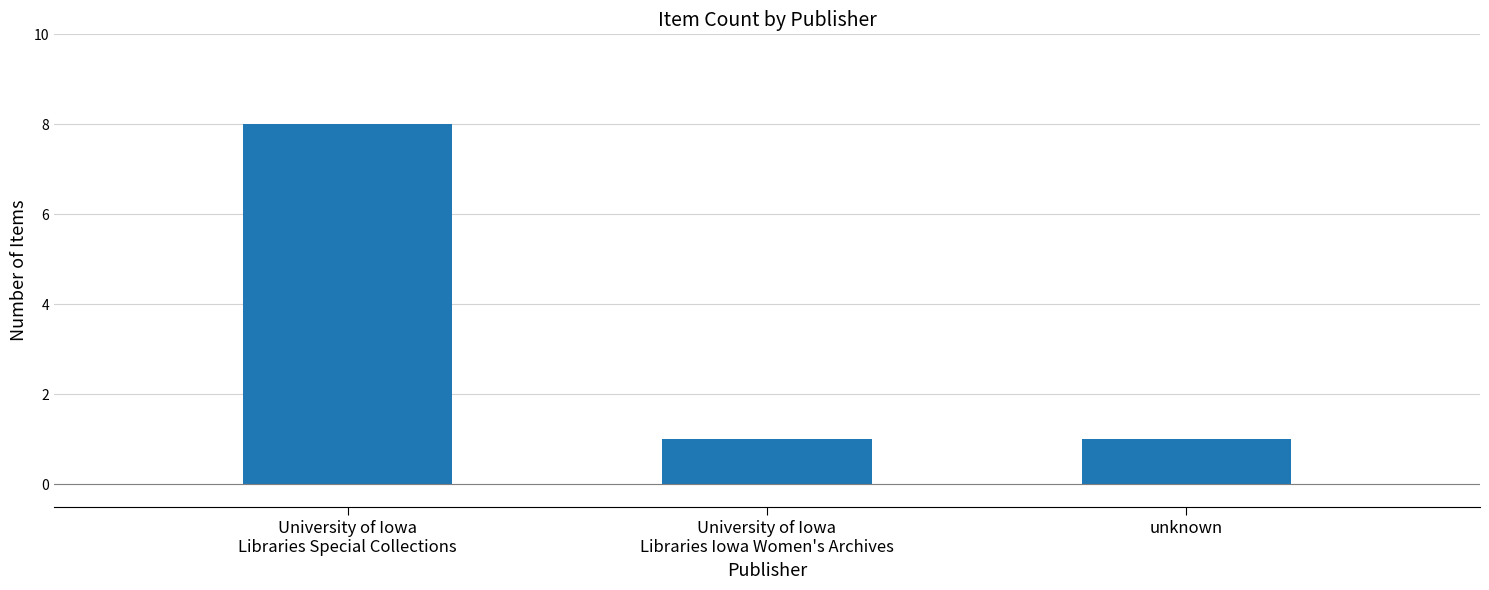

What is the greatest value displayed?

8